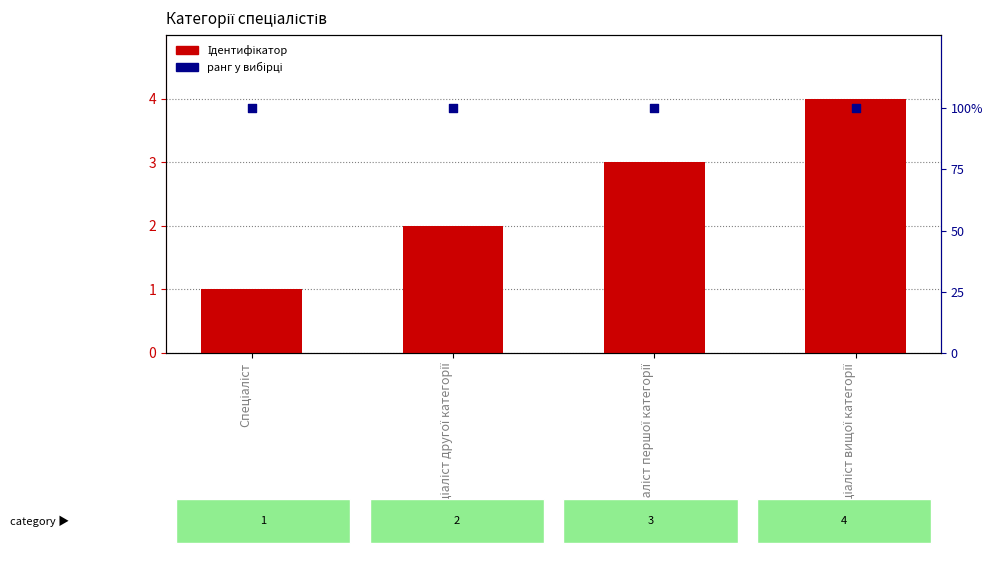

Is the value of Ідентифікатор (ранг) at Спеціаліст першої категорії greater than the value of Ідентифікатор at Спеціаліст вищої категорії?

Yes